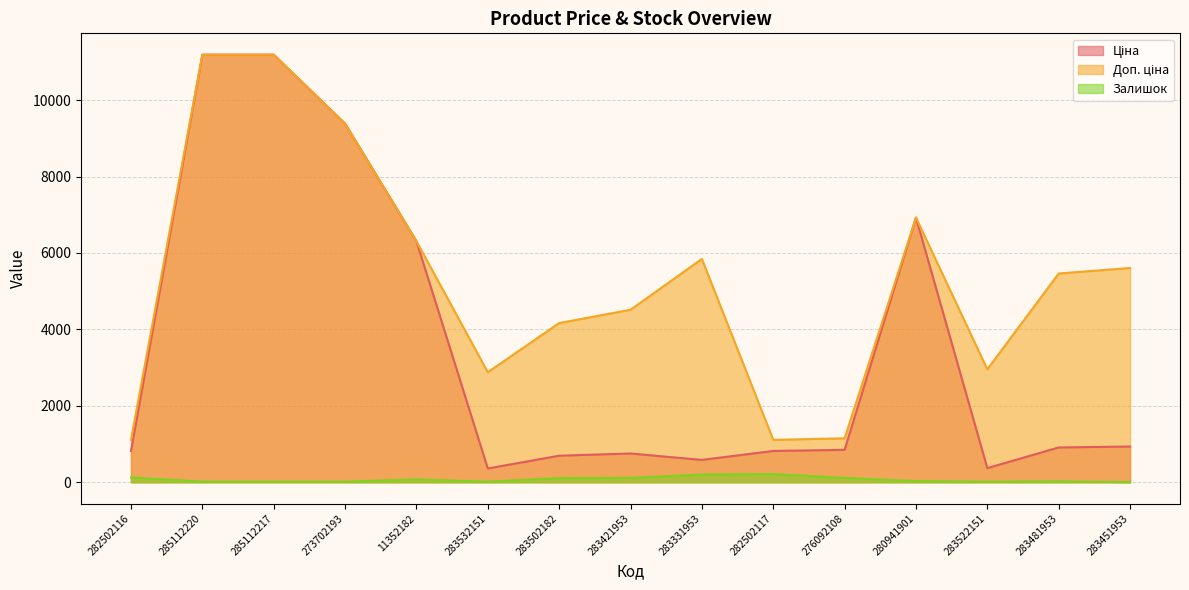

What is the difference between the maximum and minimum values in the Залишок series?

212.0